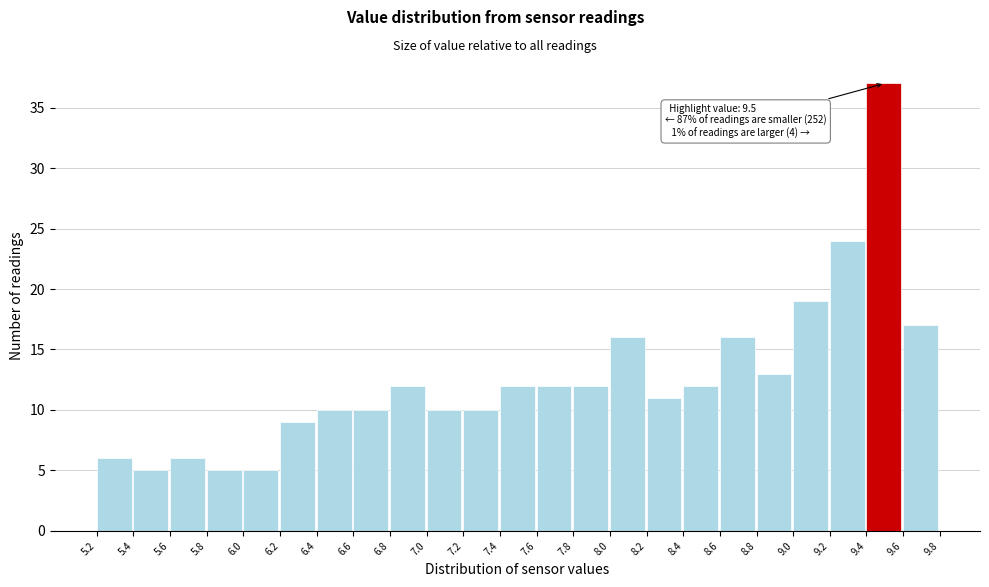

Over which range of the x-axis is the bar tallest?

9.4 to 9.6